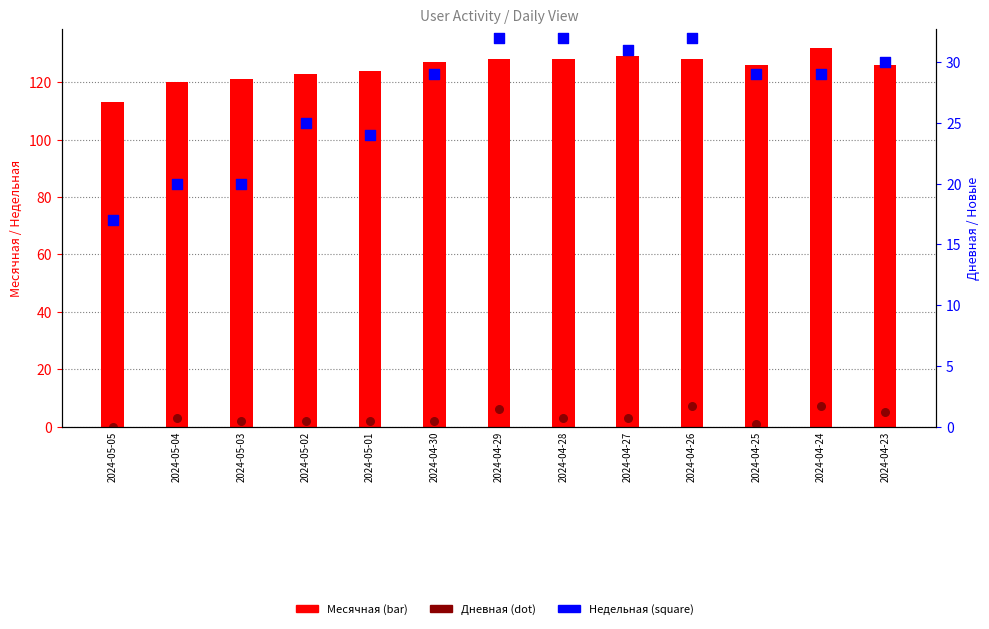

What is the total value across all series at 2024-04-25?

156